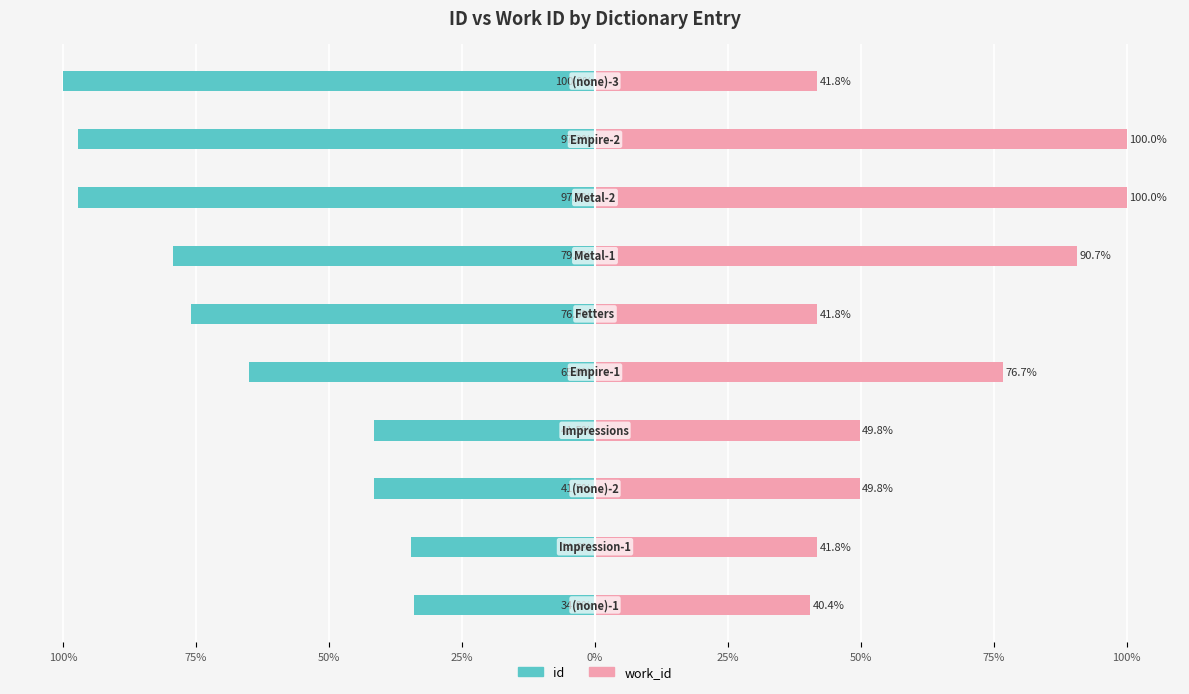

The work_id series shows 100.0 at 50%. True or false?

True